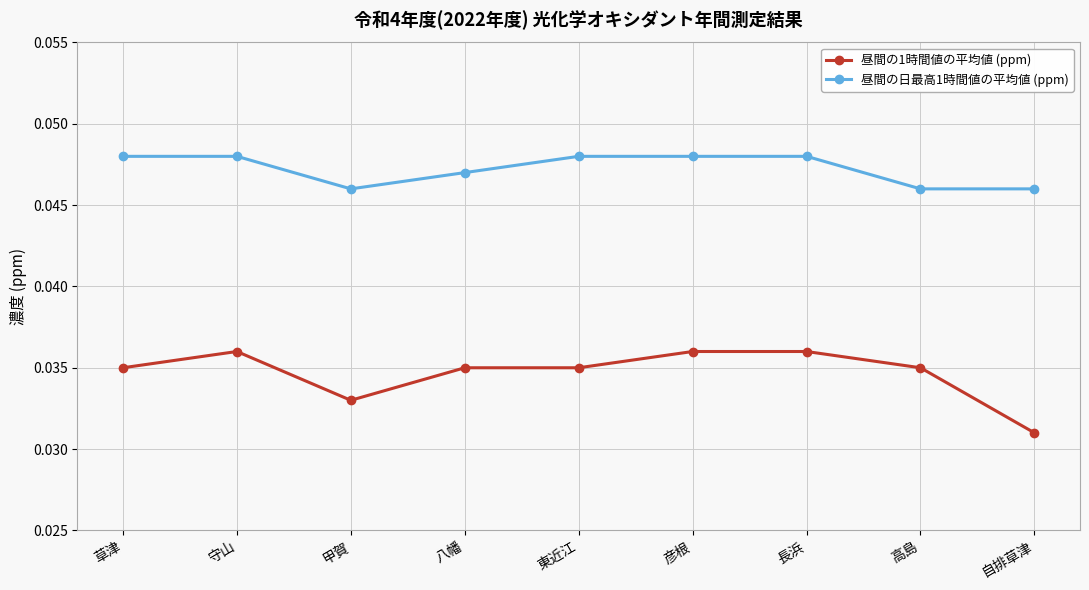

What position from the left is 東近江?

5